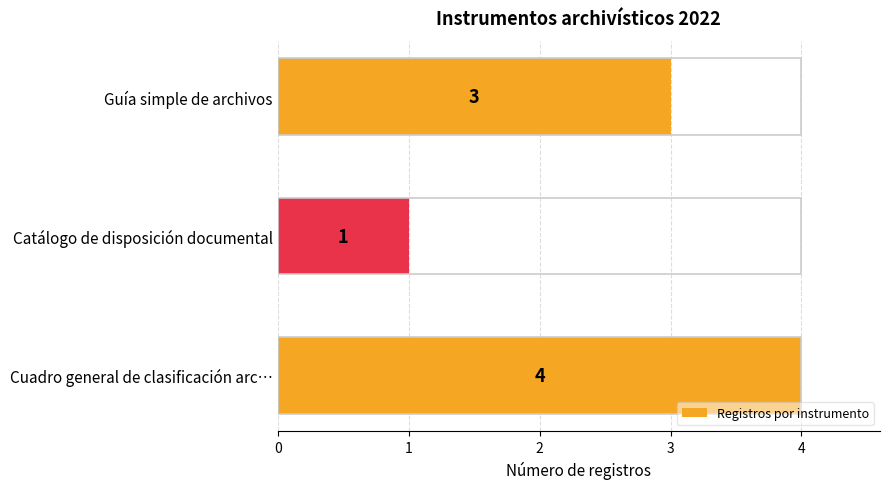

How many values exceed 3?

1